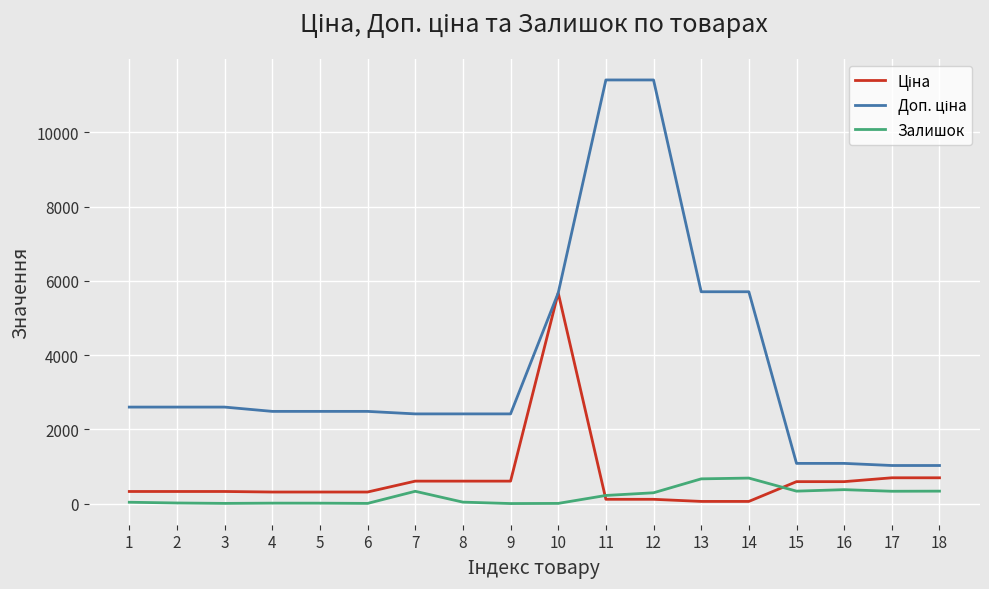

What is the spread (max minus min) of values at 9?

2414.8